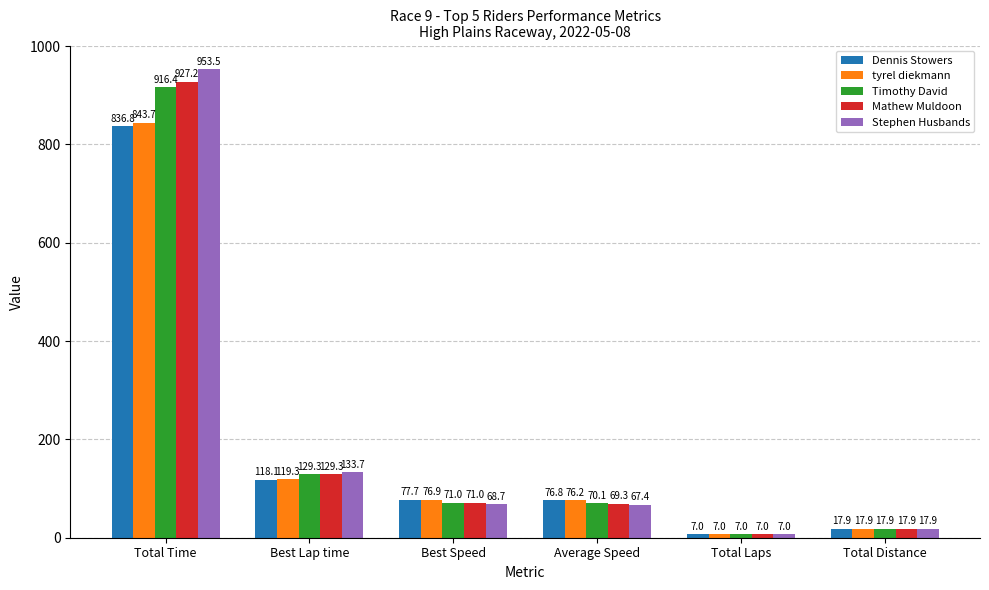

Rank the categories by Mathew Muldoon value from lowest to highest.

Total Laps, Total Distance, Average Speed, Best Speed, Best Lap time, Total Time